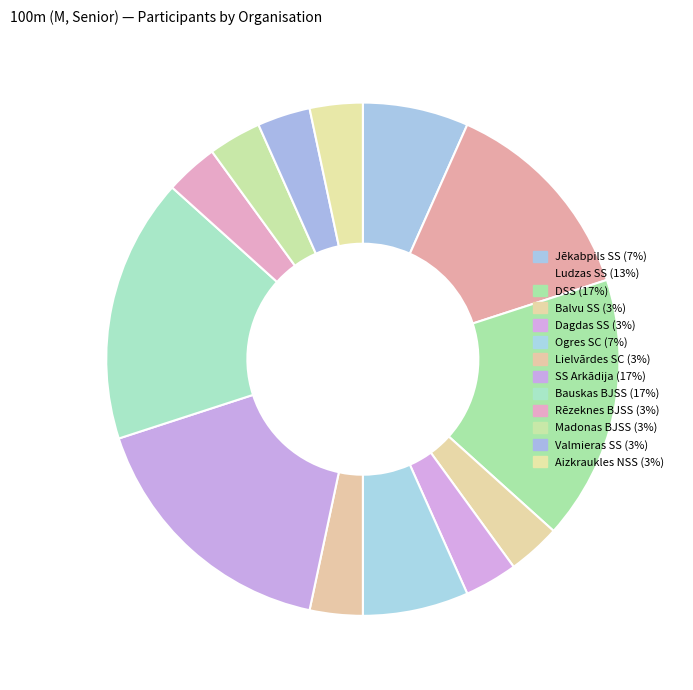

Which slice is the largest?

DSS